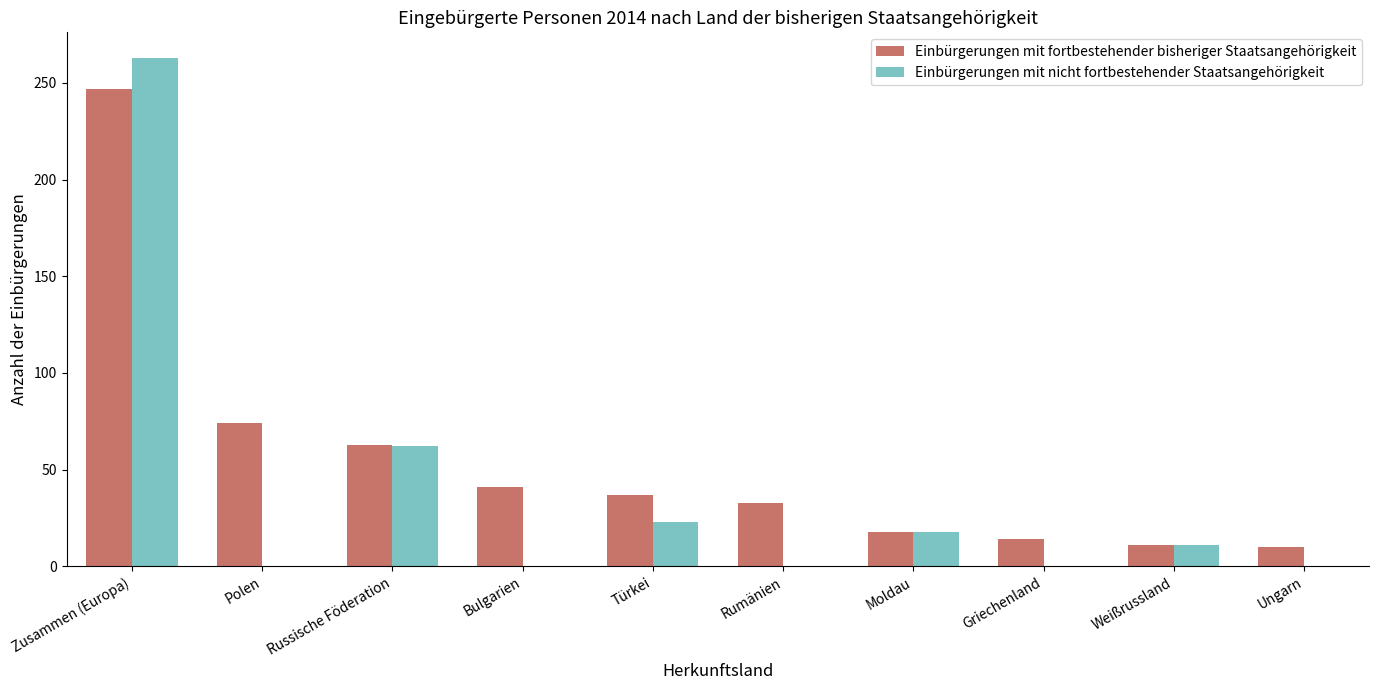

What is the total value across all series at Polen?

74